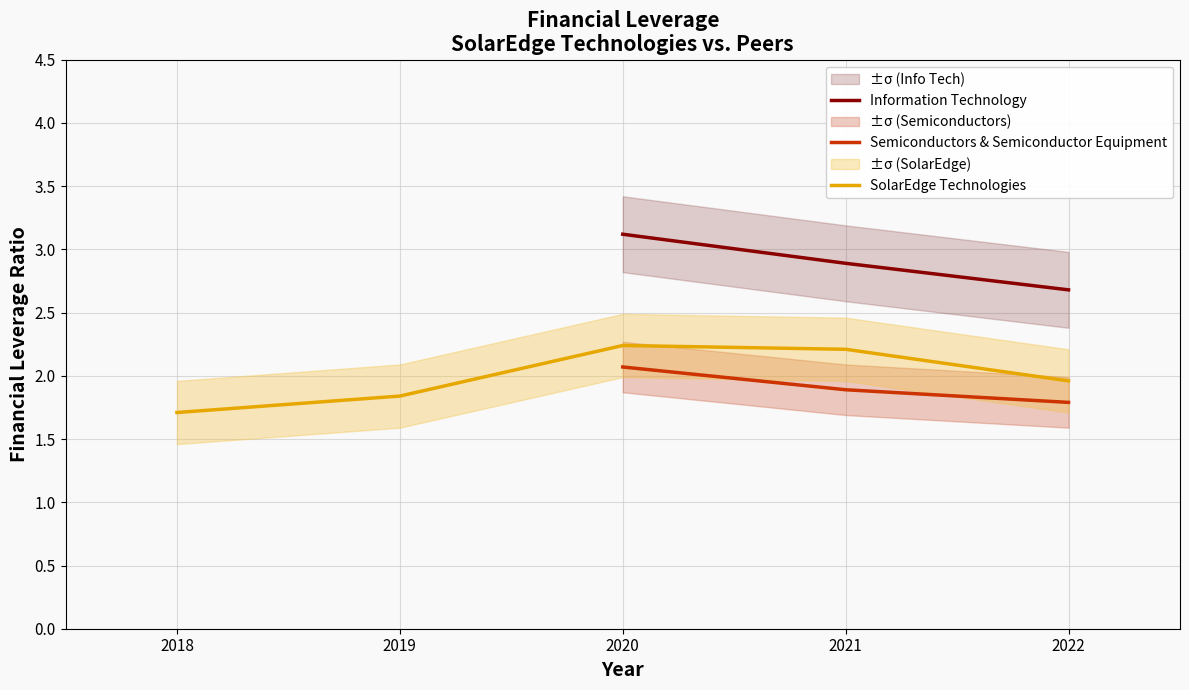

How many lines are shown in the chart?

3